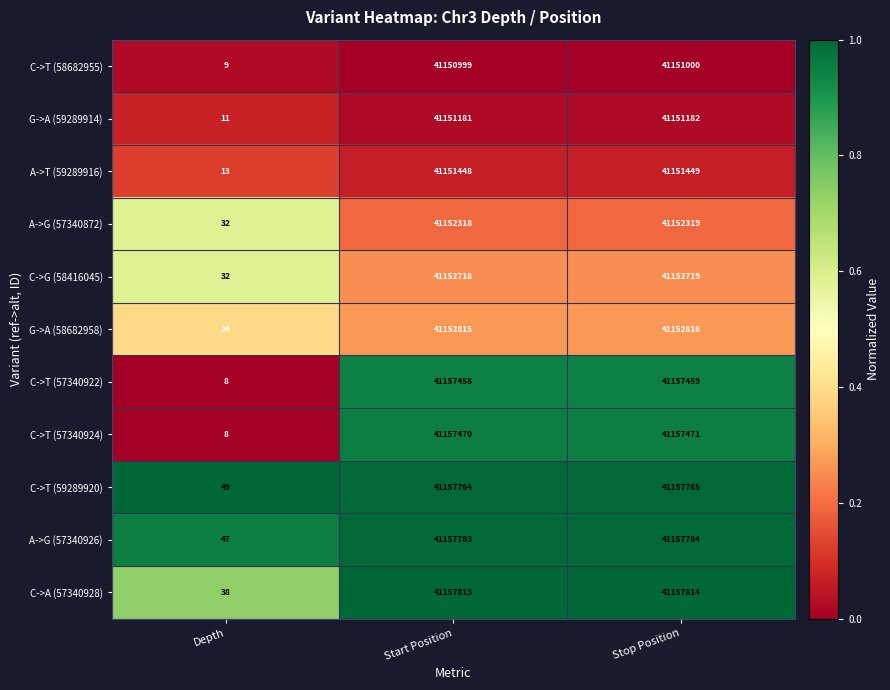

What is the total value across all series at Depth?

271